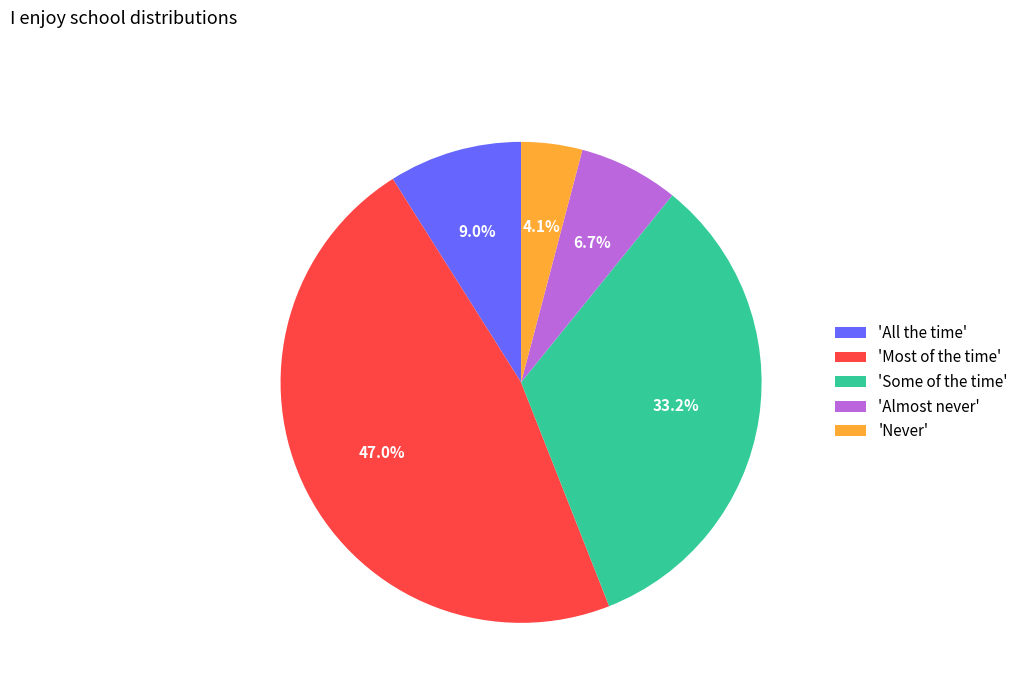

What is the smallest slice in the pie chart?

'Never'